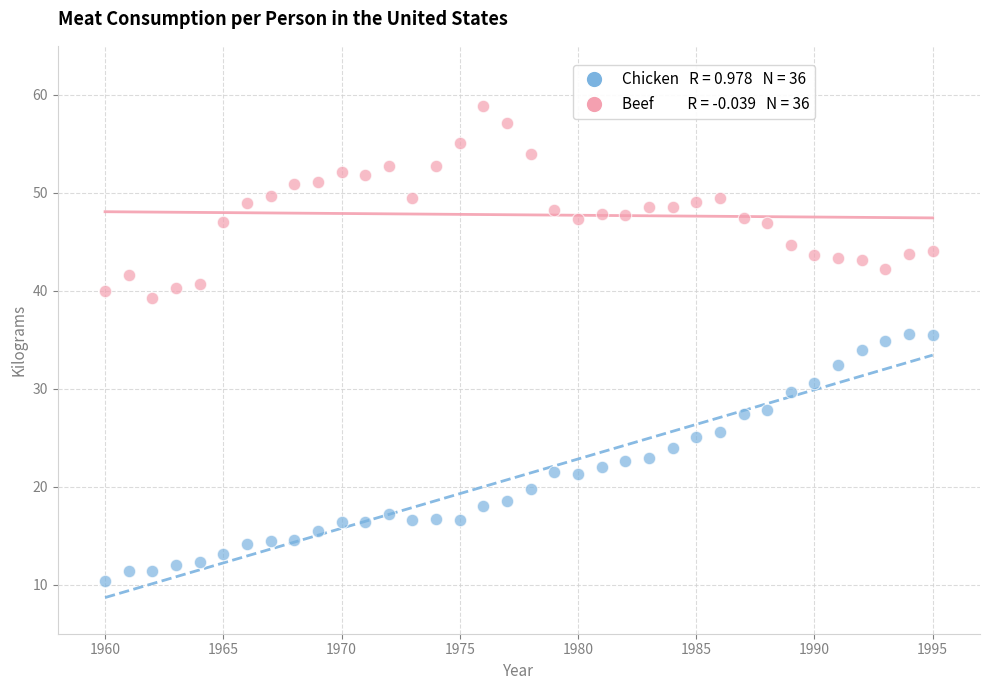

Across all data points, what is the range of Y values (max minus min)?

48.5